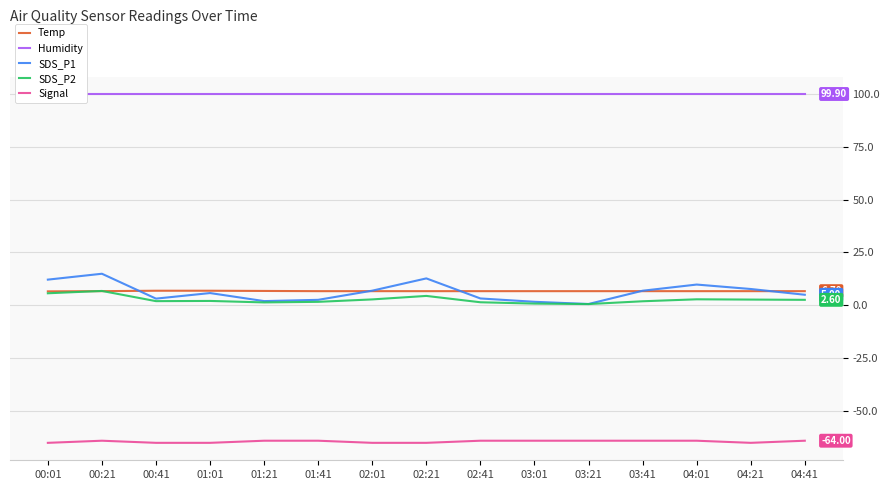

In SDS_P2, how many points are lower than both neighbors (excluding endpoints)?

3